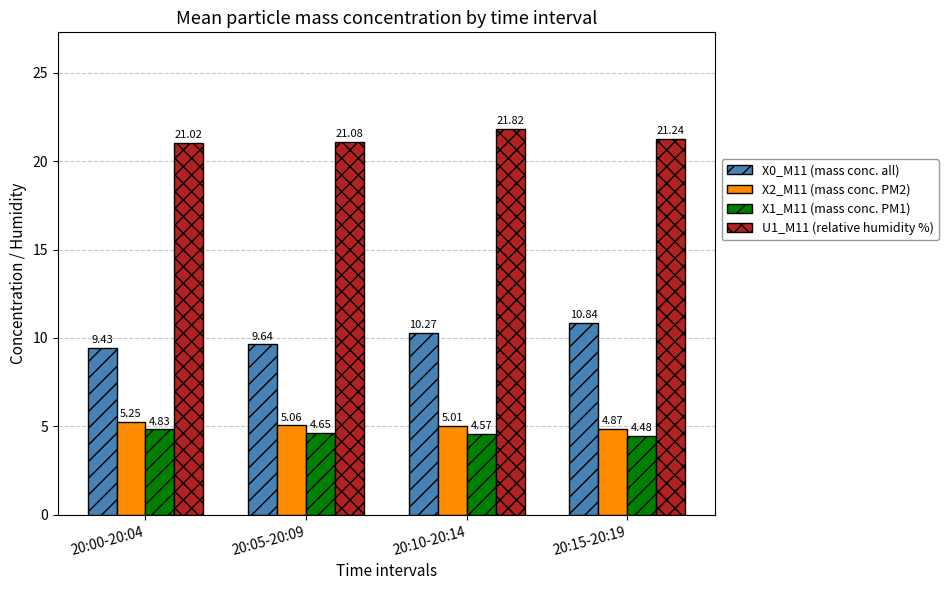

What is the average value of the X0_M11 (mass conc. all) series?

10.0